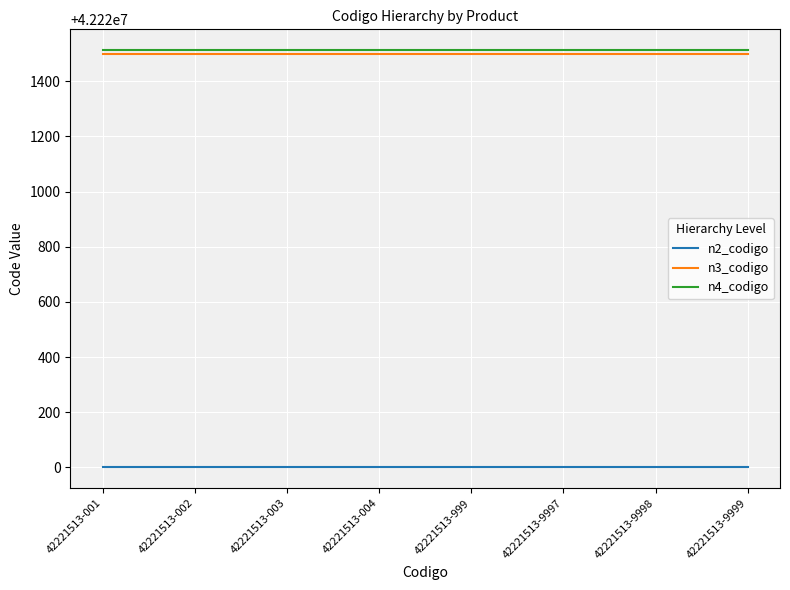

How many lines are shown in the chart?

3